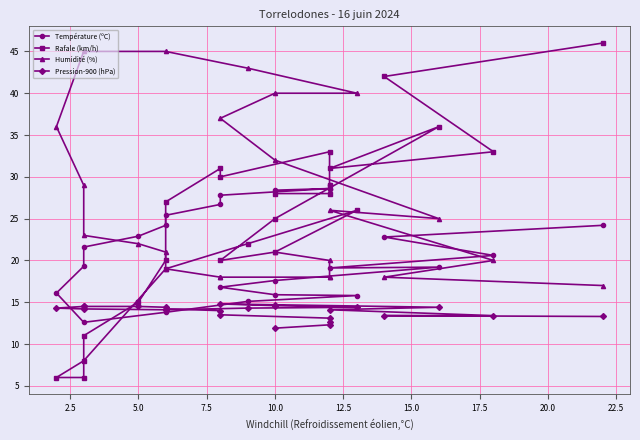

In Température (ºC), how many points are lower than both neighbors (excluding endpoints)?

2